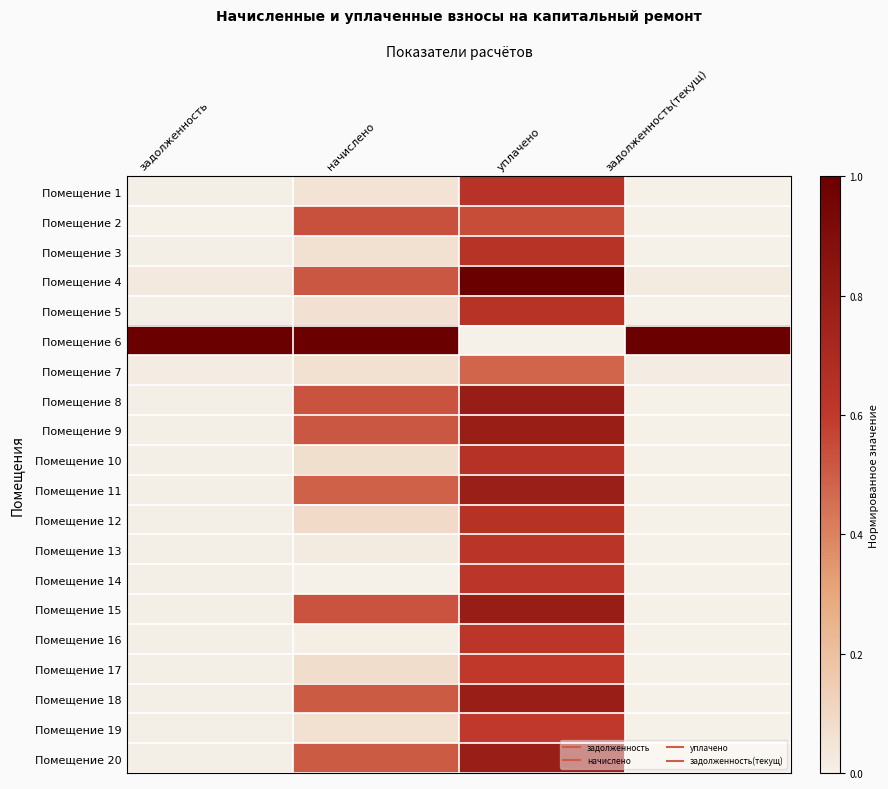

Rank the series by their maximum value, from lowest to highest.

Помещение 7, Помещение 2, Помещение 19, Помещение 17, Помещение 14, Помещение 16, Помещение 13, Помещение 1, Помещение 5, Помещение 3, Помещение 10, Помещение 12, Помещение 11, Помещение 18, Помещение 20, Помещение 9, Помещение 8, Помещение 15, Помещение 4, Помещение 6